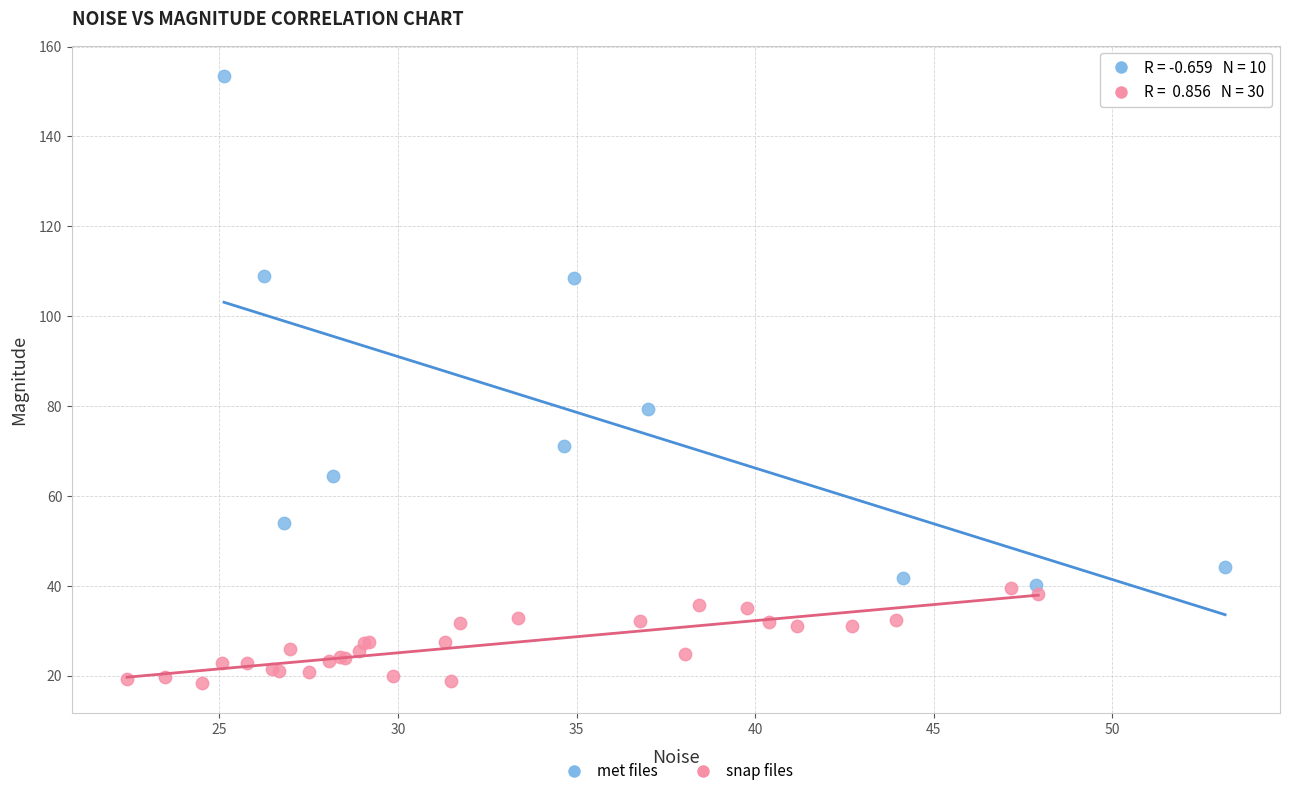

Which series has the largest Y range (max minus min)?

met files